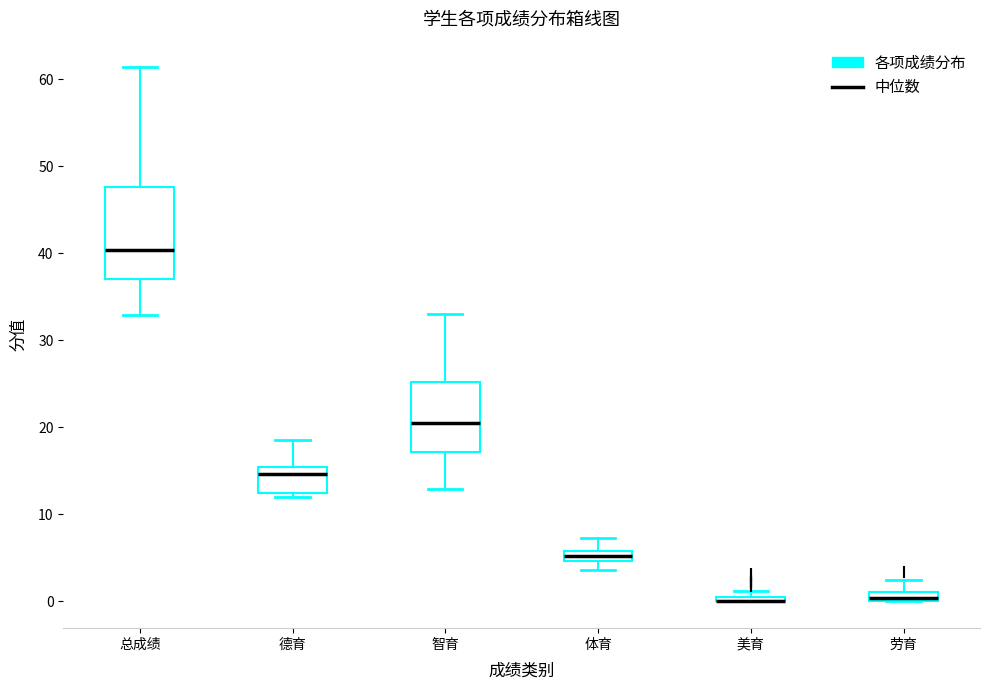

Comparing the boxes themselves (not the whiskers), which one is the tallest?

总成绩